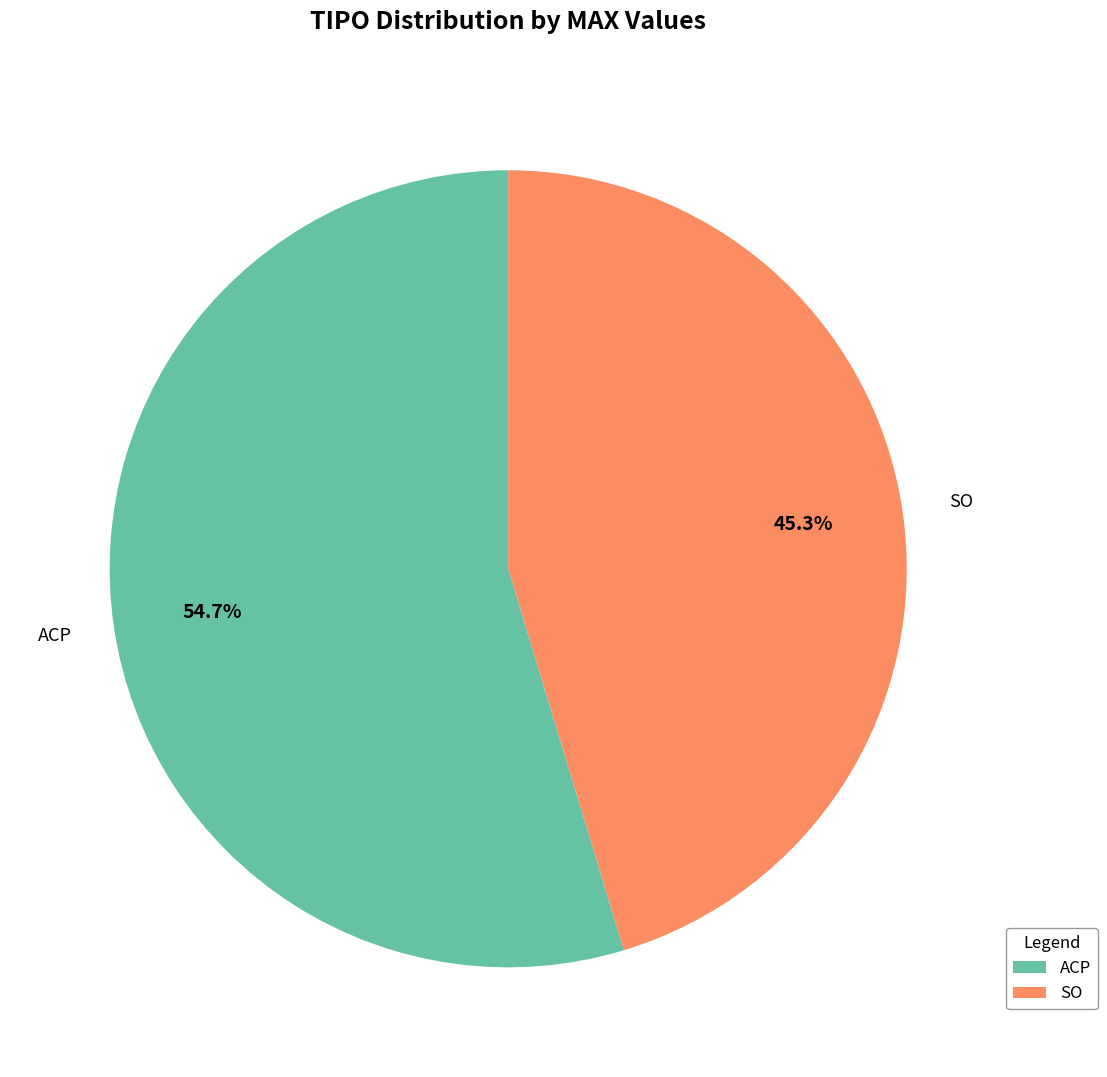

Does SO represent more than half of the total?

No